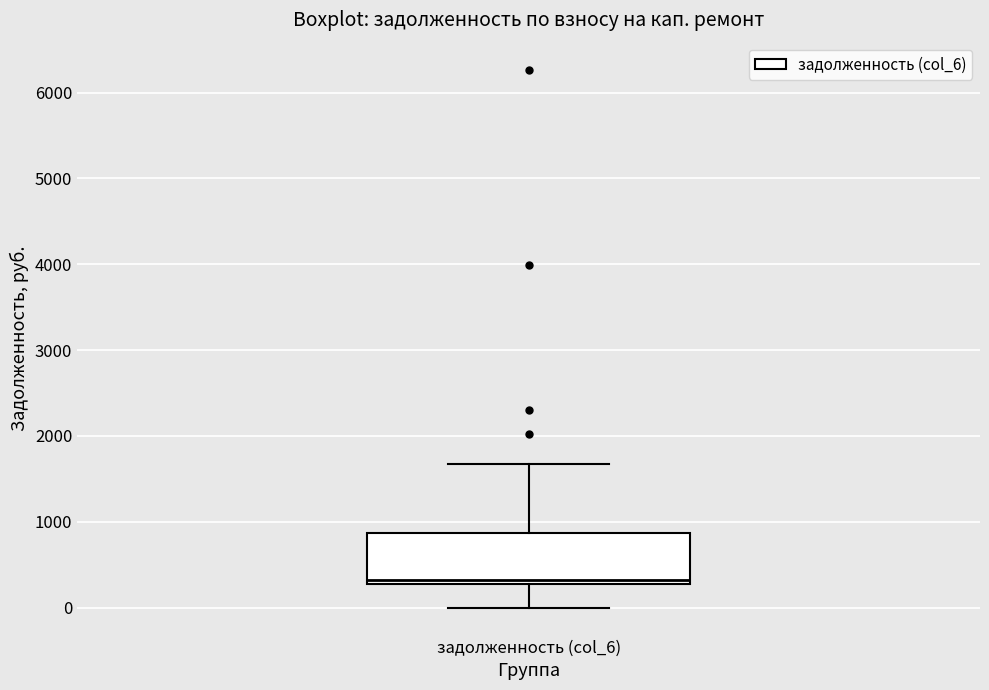

Read this box plot against the y-axis: the position of the median line, the range covered by the box, and the ends of both whiskers. The values are not printed on the chart, so give them approximately, as read against the axis.

median 300 (just above the box's lower edge), box 300 to 900, whiskers 0 to 1700